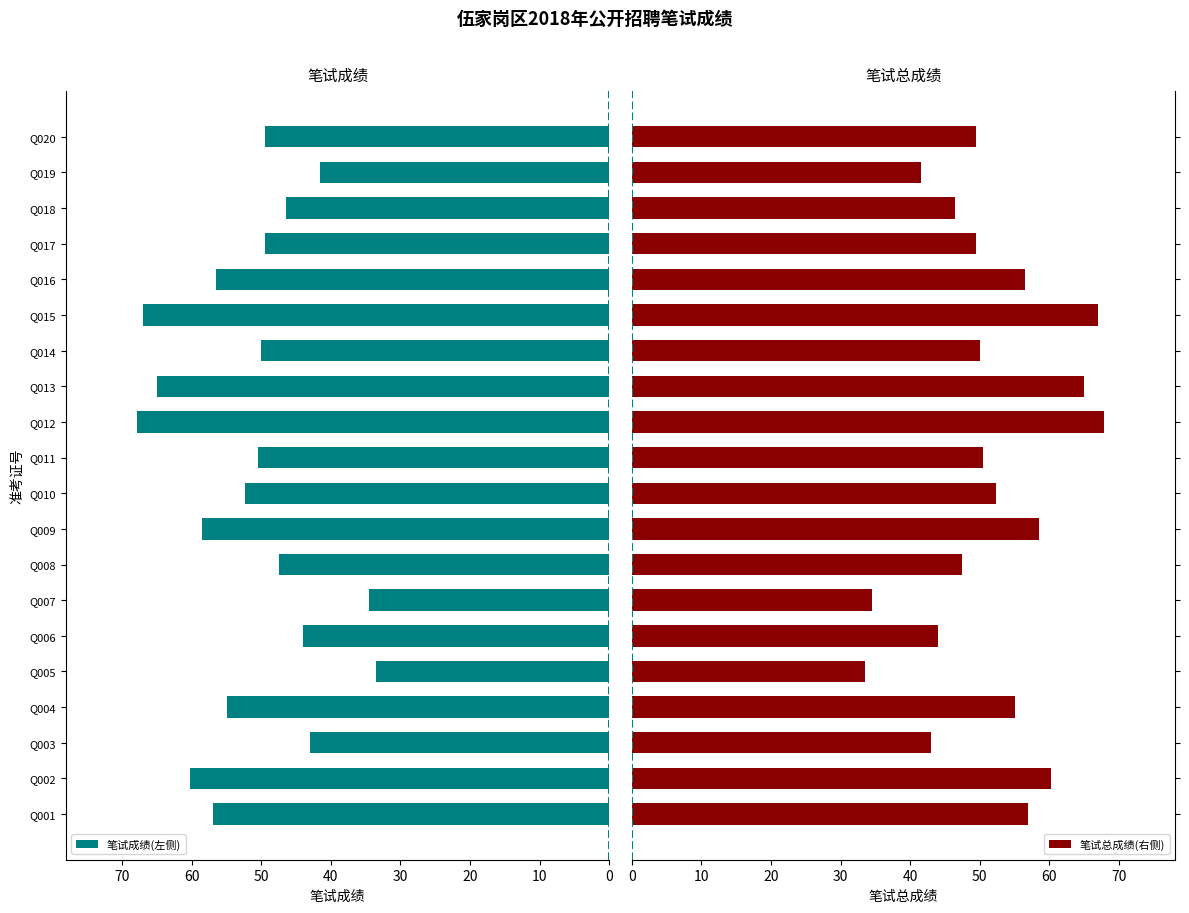

What are all the series names shown in the legend?

笔试成绩(左侧), 笔试总成绩(右侧)